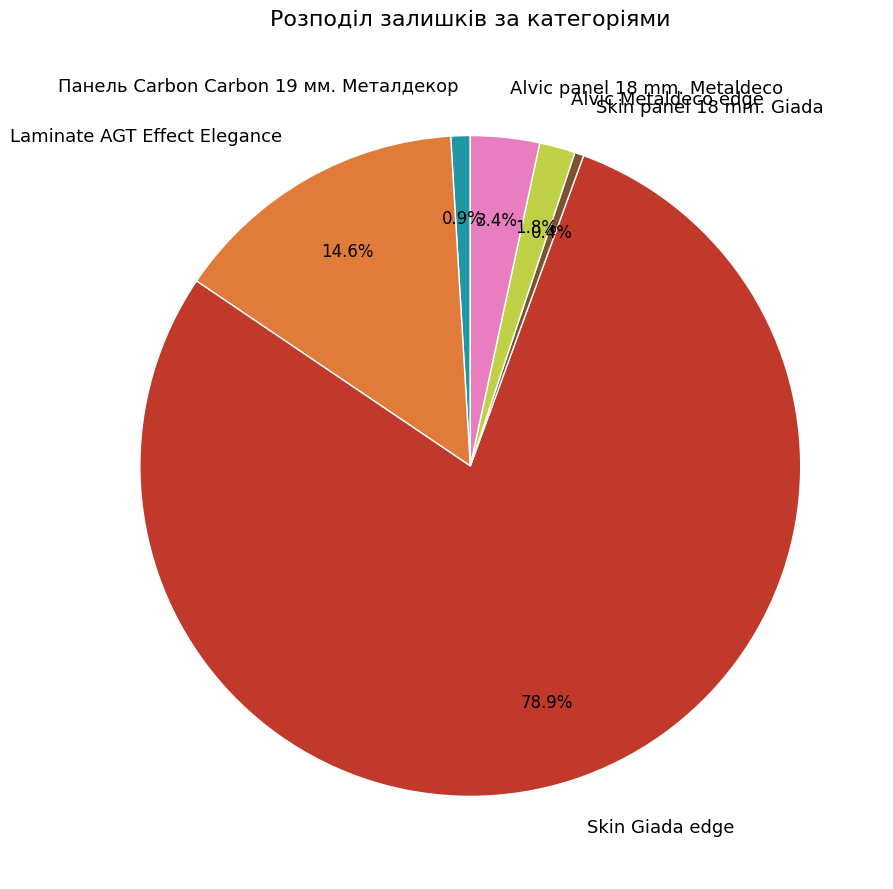

To the nearest percent, what is the average slice percentage?

17%